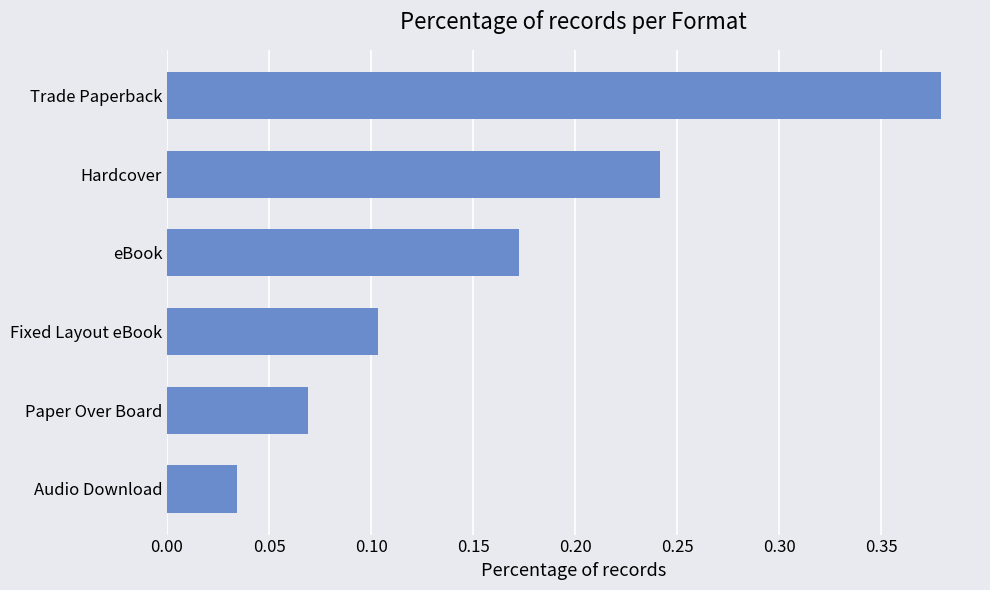

Is it true that the value at Fixed Layout eBook is 0.1?

True